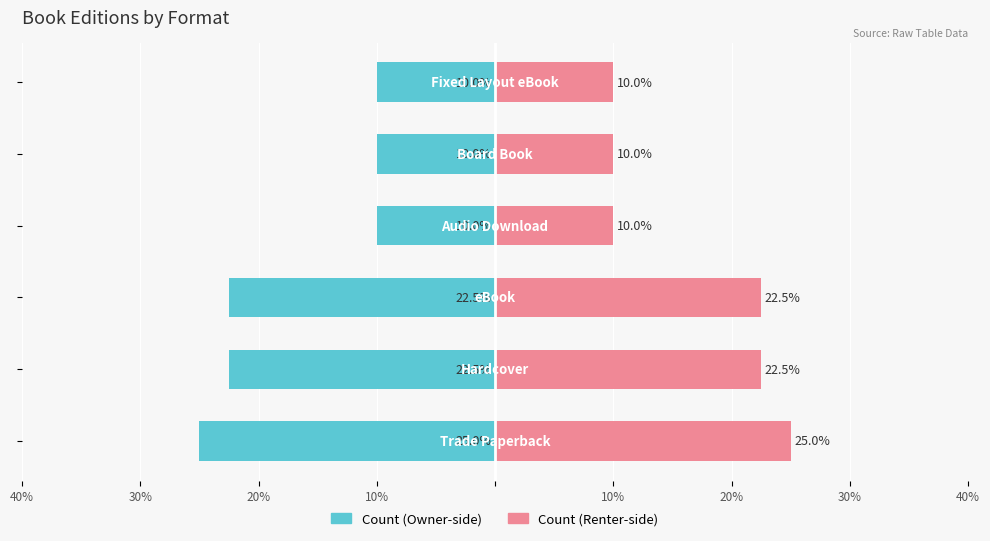

True or false: Edition Count (Right) has a value of 10.0 at 10%.

True